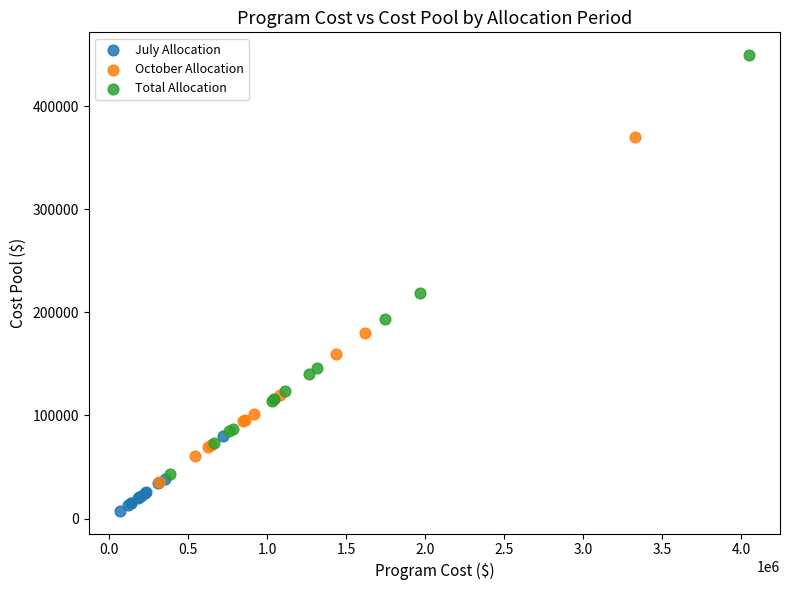

Which series has the largest Y range (max minus min)?

Total Allocation